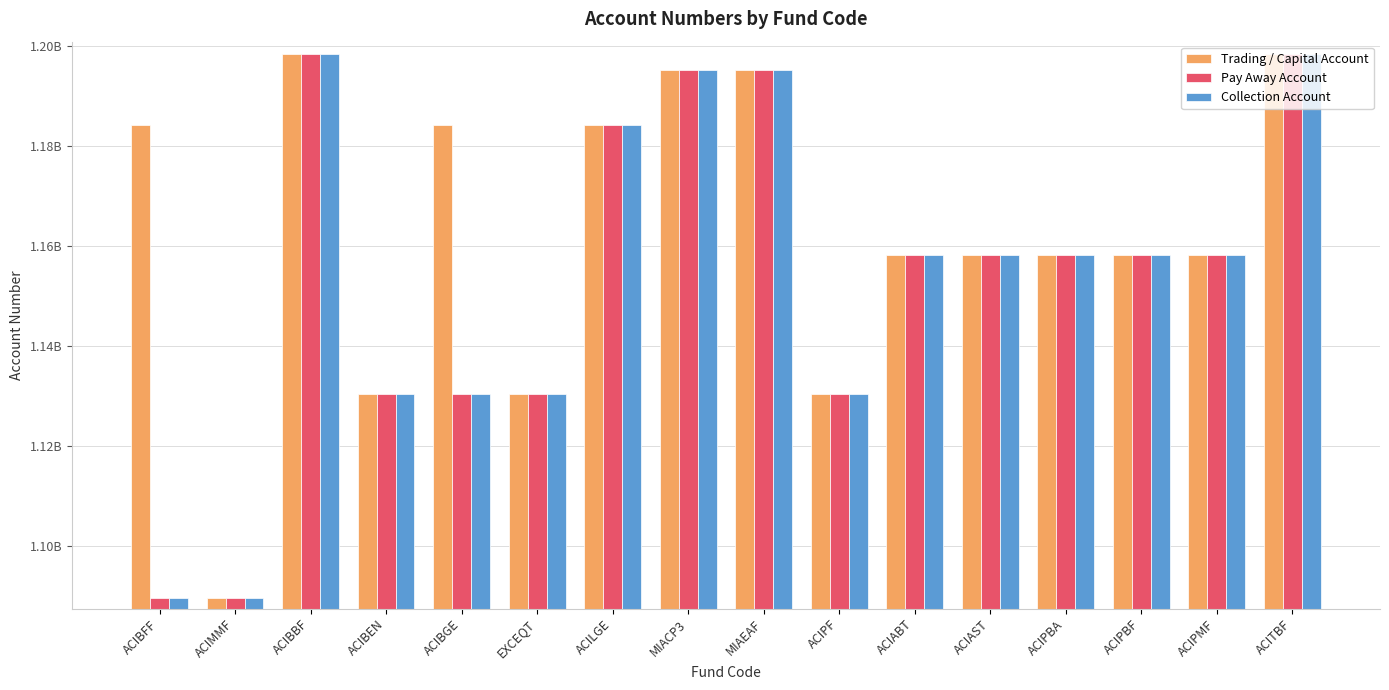

True or false: Collection Account has a value of 417867458 at EXCEQT.

False